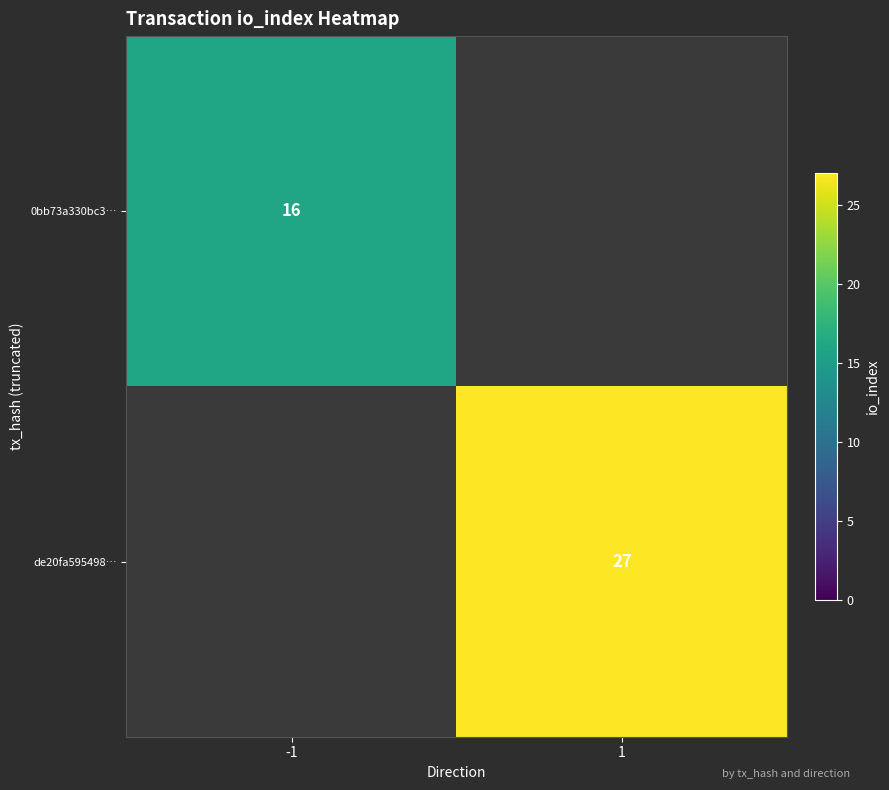

True or false: 0bb73a330bc3… has a value of 16 at -1.

True